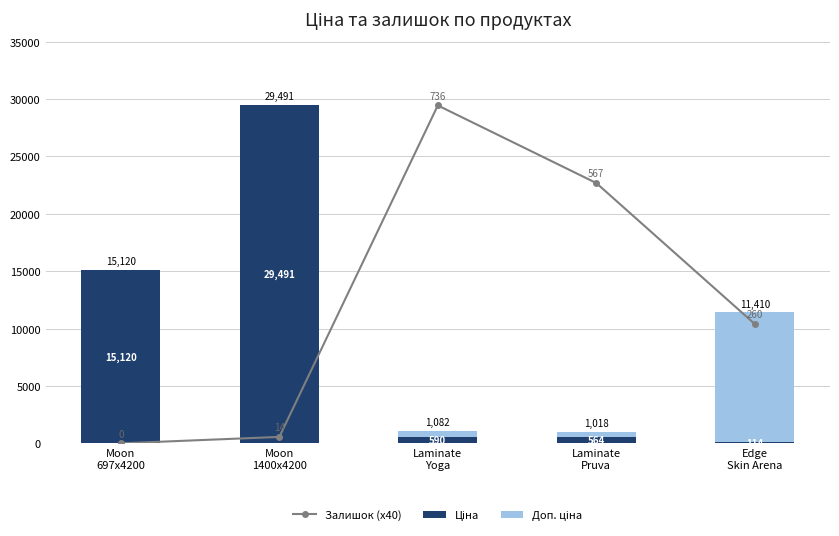

Which series has the widest spread of values?

Залишок (x40)